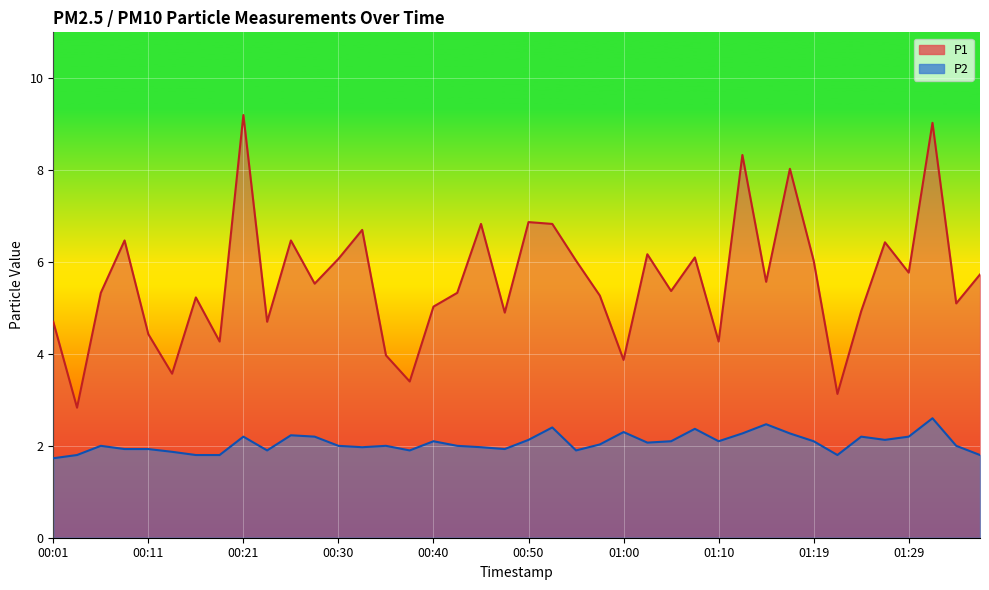

Reading left to right, what are all the values shown in this chart?

P1: 4.7	2.8	5.3	6.5	4.4	3.6	5.2	4.3	9.2	4.7	6.5	5.5	6.1	6.7	4.0	3.4	5.0	5.3	6.8	4.9	6.9	6.8	6.0	5.3	3.9	6.2	5.4	6.1	4.3	8.3	5.6	8.0	6.0	3.1	4.9	6.4	5.8	9.0	5.1	5.7
P2: 1.7	1.8	2.0	1.9	1.9	1.9	1.8	1.8	2.2	1.9	2.2	2.2	2.0	2.0	2.0	1.9	2.1	2.0	2.0	1.9	2.1	2.4	1.9	2.0	2.3	2.1	2.1	2.4	2.1	2.3	2.5	2.3	2.1	1.8	2.2	2.1	2.2	2.6	2.0	1.8